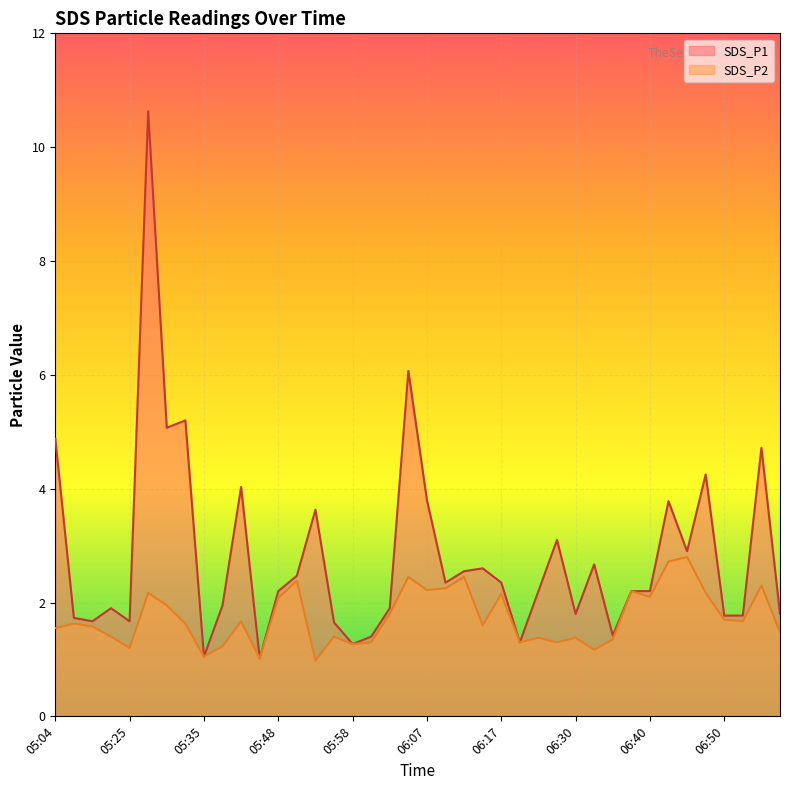

Reading left to right, list all the values displayed in this chart.

SDS_P1: 05:04=4.9	05:10=1.7	05:12=1.7	05:23=1.9	05:25=1.7	05:28=10.6	05:30=5.1	05:33=5.2	05:35=1.1	05:40=1.9	05:43=4.0	05:45=1.0	05:48=2.2	05:50=2.5	05:53=3.6	05:55=1.6	05:58=1.3	06:00=1.4	06:03=1.9	06:05=6.1	06:07=3.8	06:10=2.4	06:13=2.5	06:15=2.6	06:17=2.4	06:20=1.3	06:22=2.2	06:28=3.1	06:30=1.8	06:33=2.7	06:35=1.4	06:37=2.2	06:40=2.2	06:42=3.8	06:45=2.9	06:47=4.2	06:50=1.8	06:52=1.8	06:55=4.7	06:57=1.8
SDS_P2: 05:04=1.6	05:10=1.6	05:12=1.6	05:23=1.4	05:25=1.2	05:28=2.2	05:30=1.9	05:33=1.6	05:35=1.1	05:40=1.2	05:43=1.7	05:45=1.0	05:48=2.1	05:50=2.4	05:53=1.0	05:55=1.4	05:58=1.3	06:00=1.3	06:03=1.8	06:05=2.5	06:07=2.2	06:10=2.2	06:13=2.5	06:15=1.6	06:17=2.1	06:20=1.3	06:22=1.4	06:28=1.3	06:30=1.4	06:33=1.2	06:35=1.4	06:37=2.2	06:40=2.1	06:42=2.7	06:45=2.8	06:47=2.2	06:50=1.7	06:52=1.7	06:55=2.3	06:57=1.5